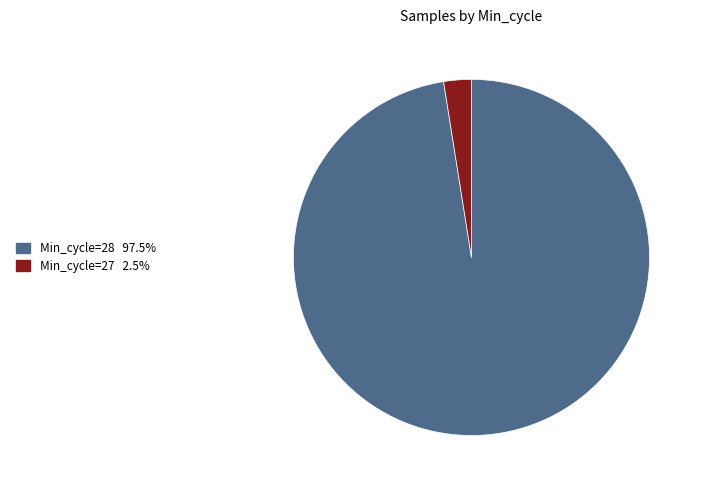

Does any single category account for the majority?

Yes